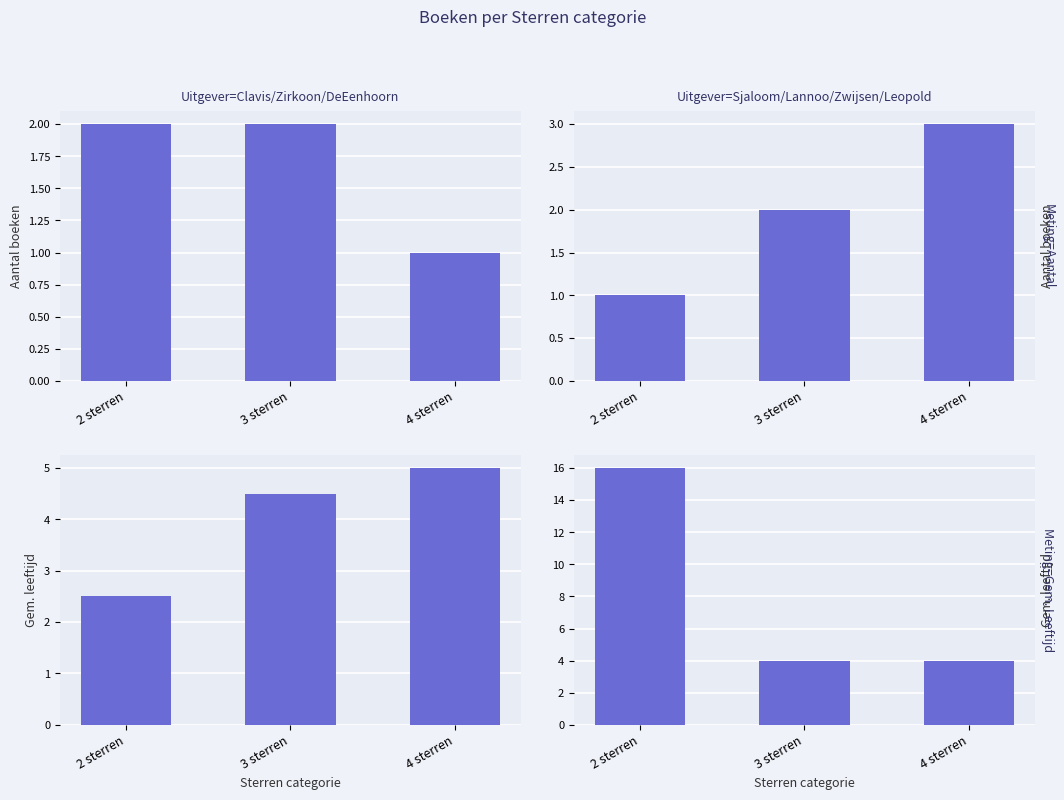

What is the sum of all Uitgever=Sjaloom/Lannoo/Zwijsen/Leopold values?

24.0